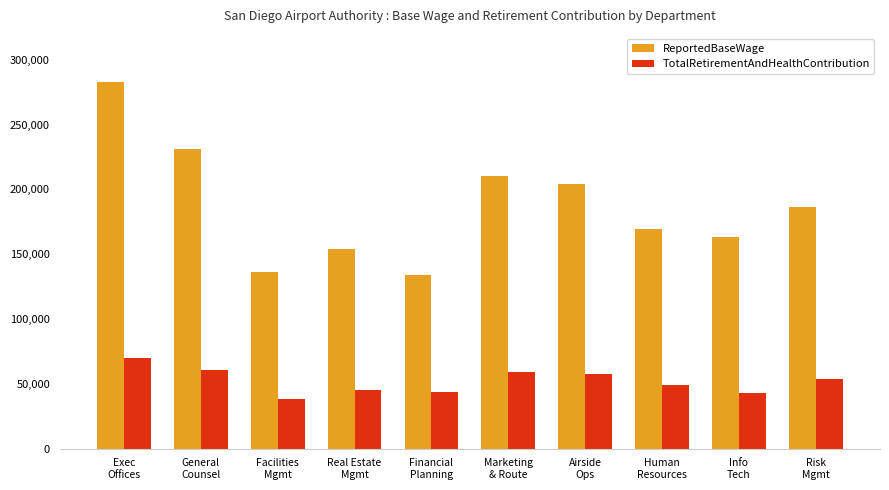

What position from the left is Airside
Ops?

7